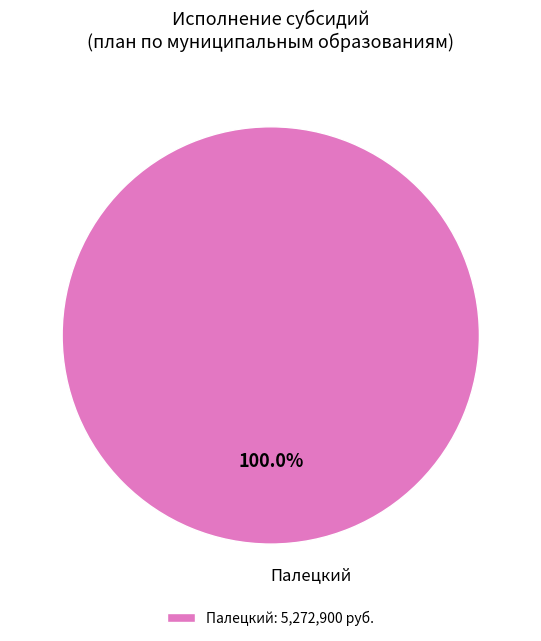

Count the number of slices in the pie.

1